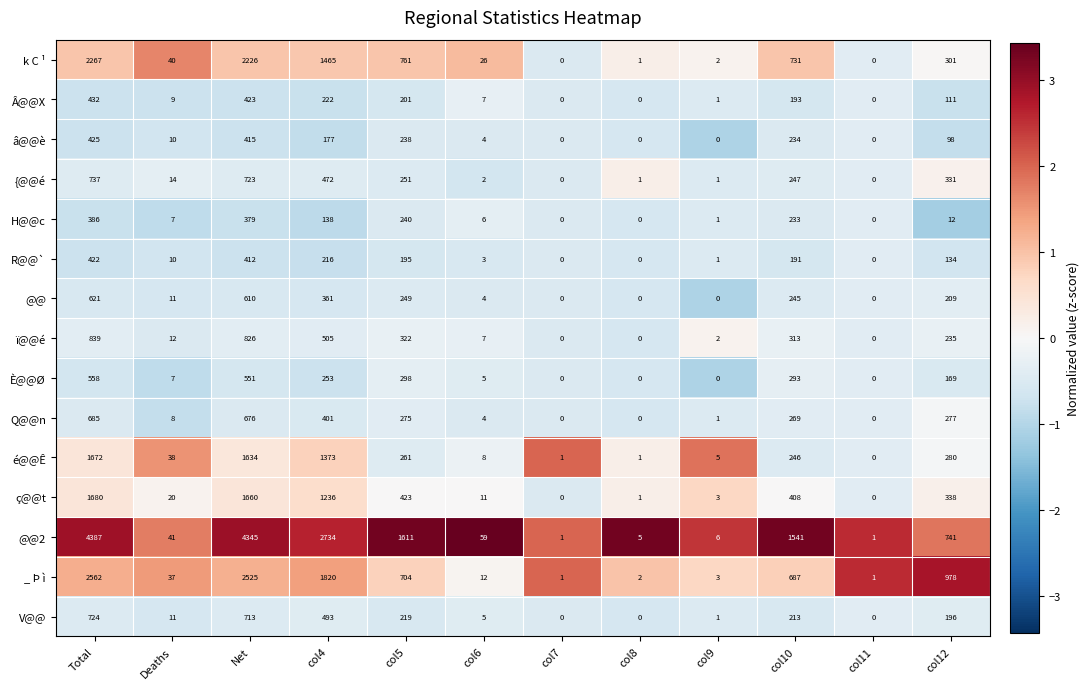

How many categories are shown in the chart?

12